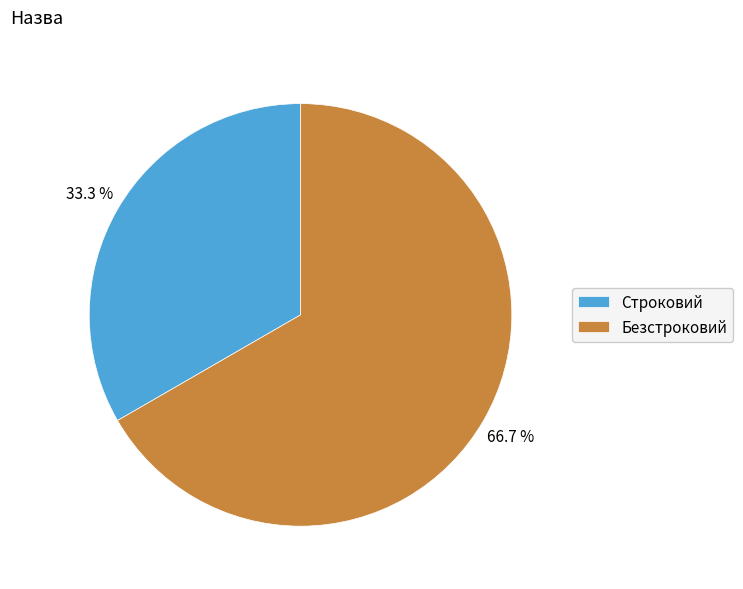

What percentage is the Безстроковий slice, to the nearest percent?

67%